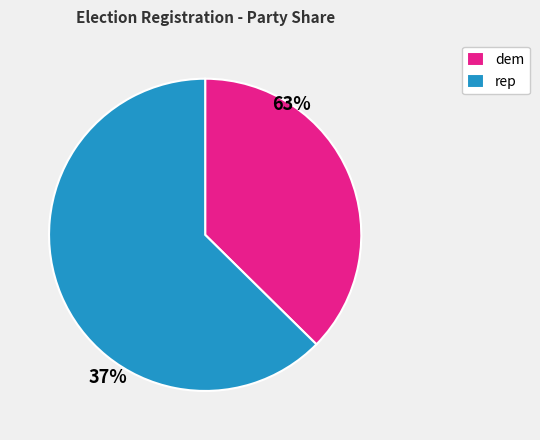

What is the majority slice?

rep